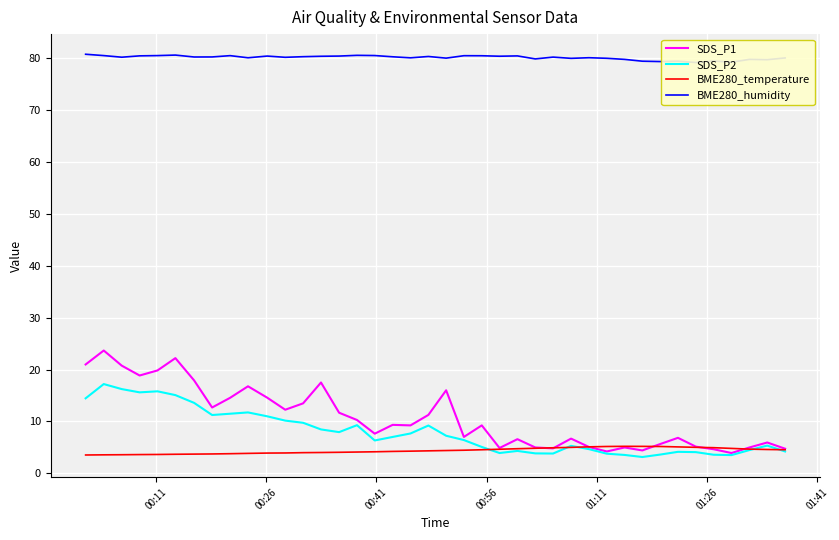

Rank the series by their maximum value, from highest to lowest.

BME280_humidity, SDS_P1, SDS_P2, BME280_temperature